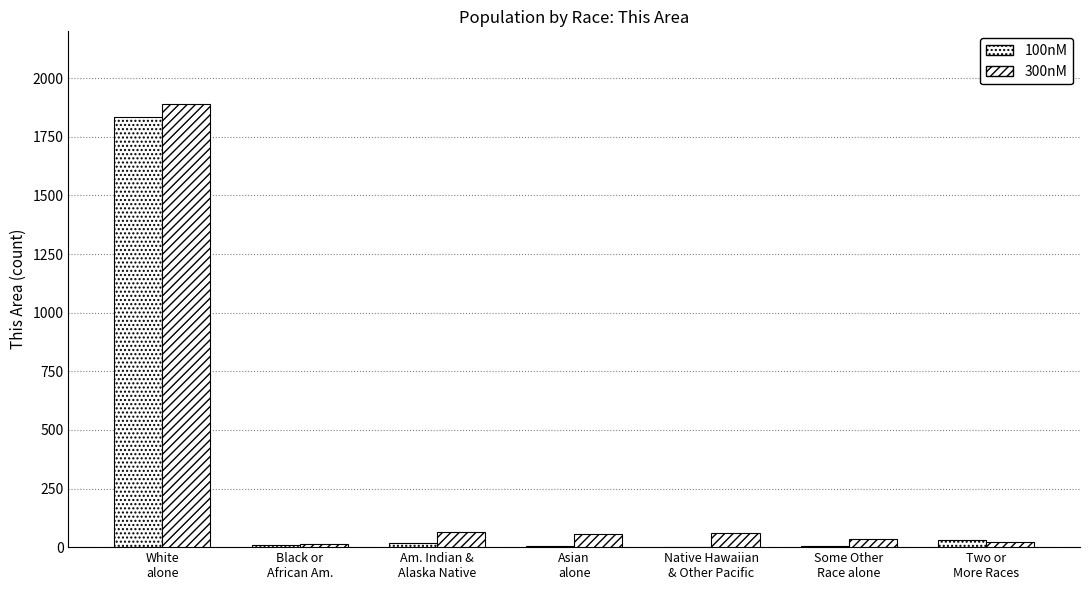

Does the chart contain stacked bars?

No